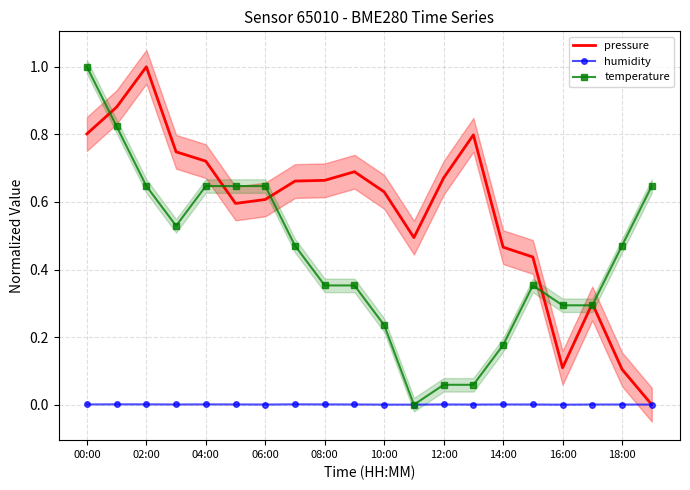

What position from the right is 19?

1